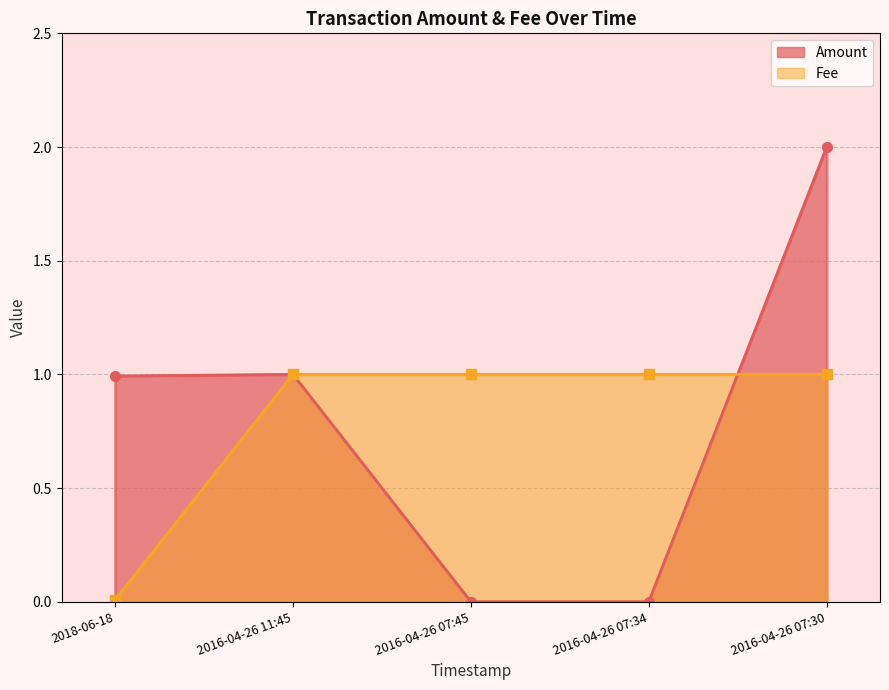

True or false: Fee has more than 2 points higher than both neighbors.

False